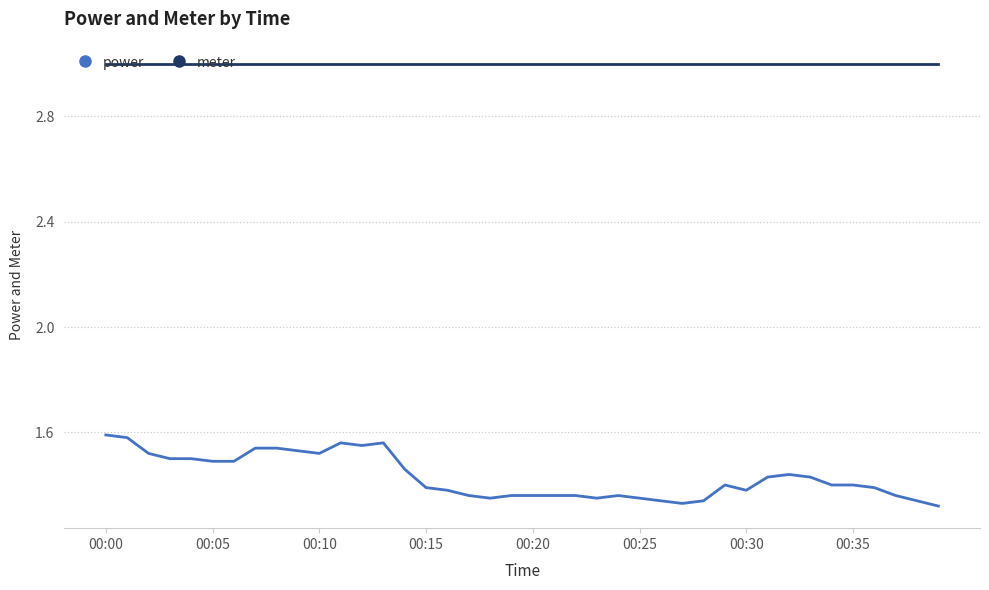

Which series has the largest total across all categories?

meter